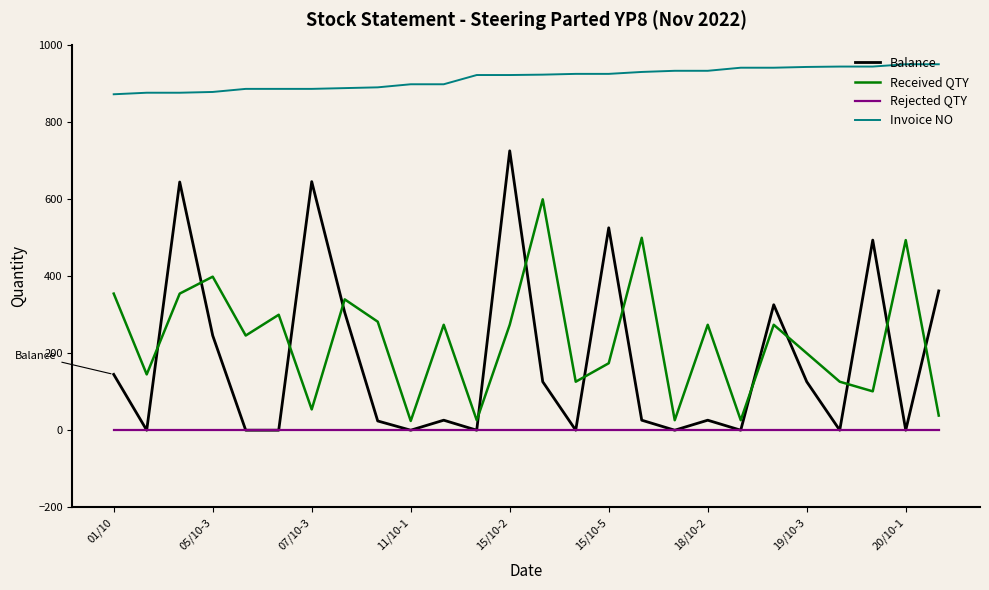

Which series has the largest range (max minus min)?

Balance